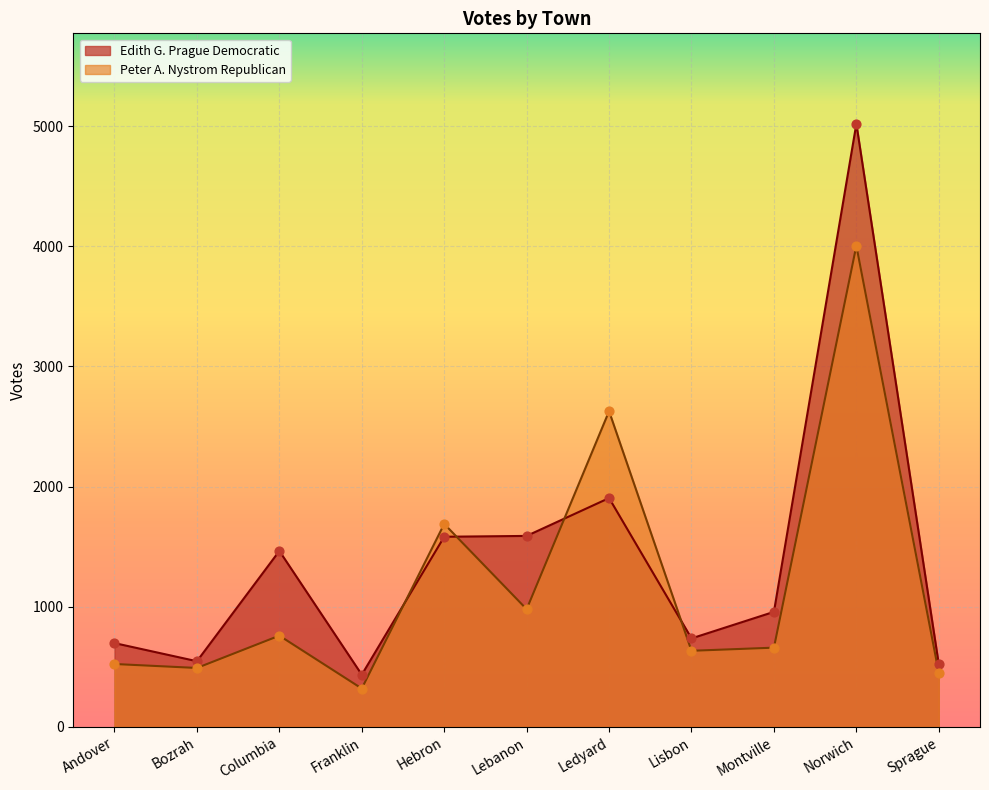

Which series has the largest total across all categories?

Edith G. Prague Democratic